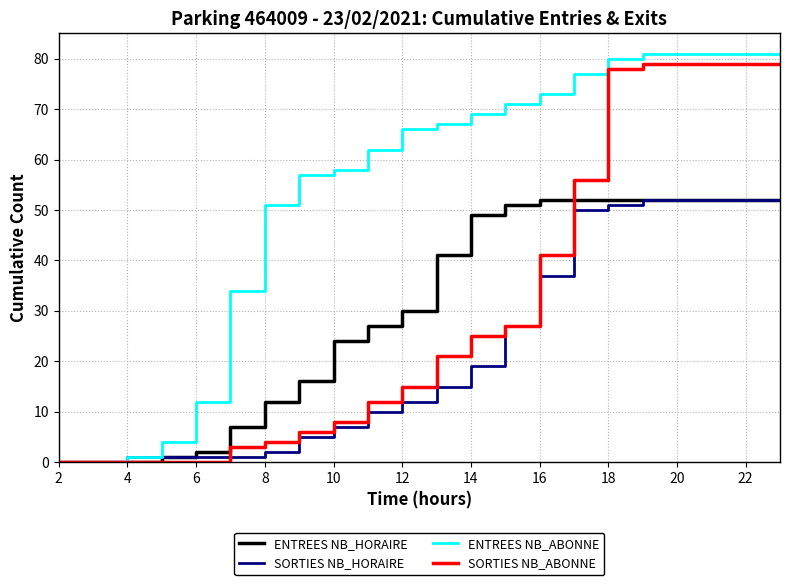

What is the difference between the maximum and second lowest values in the ENTREES NB_ABONNE series?

81